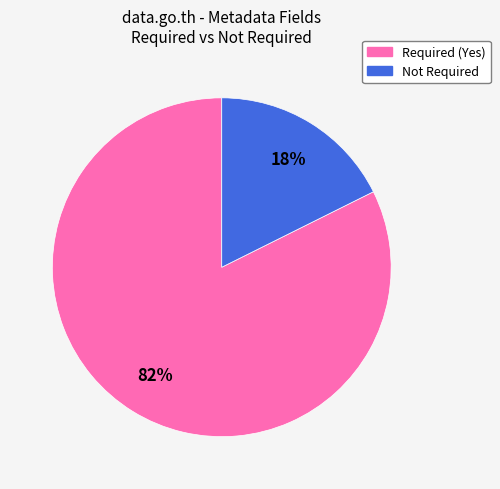

Do Not Required and Required (Yes) together represent more than half of the pie?

Yes